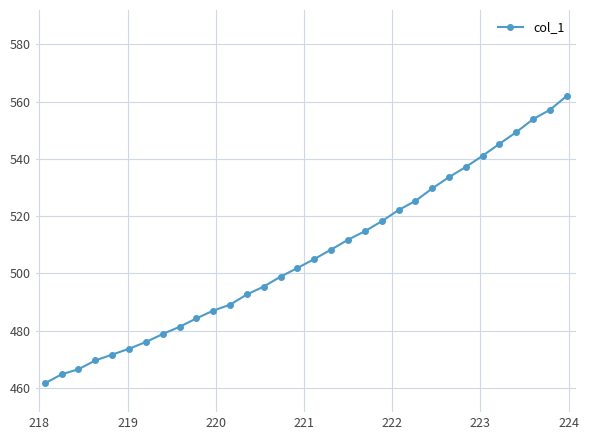

What is the sum of all values?

16208.6